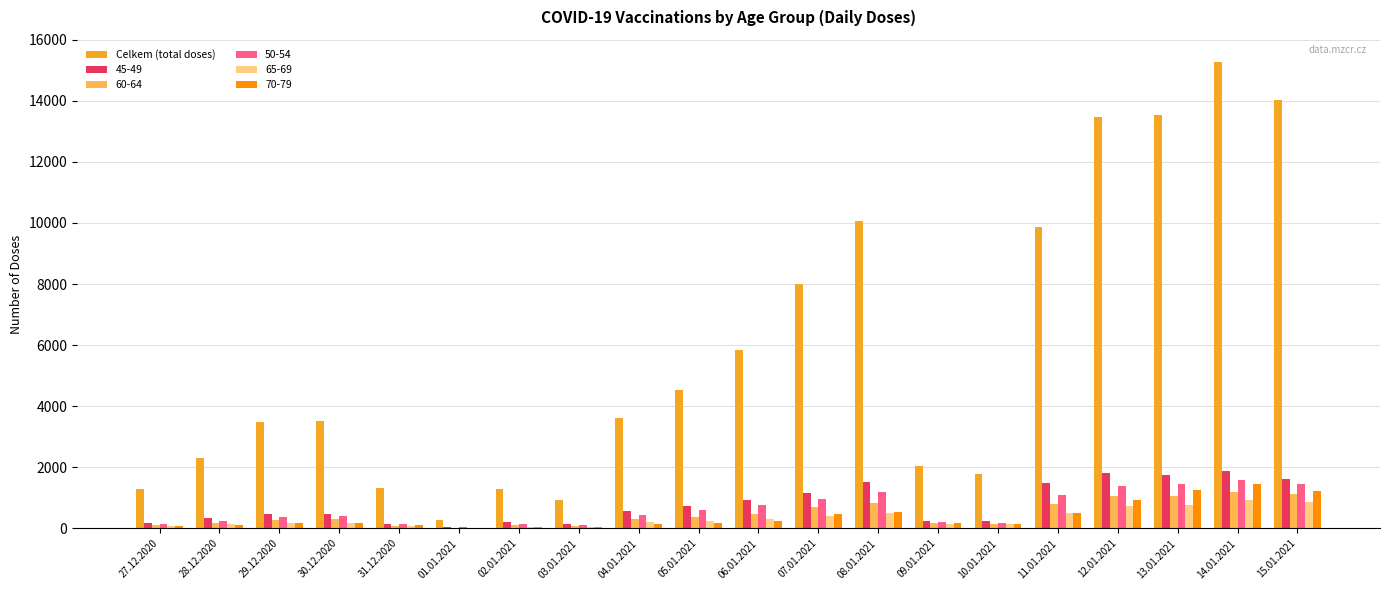

At which category is the sum across all series the highest?

14.01.2021